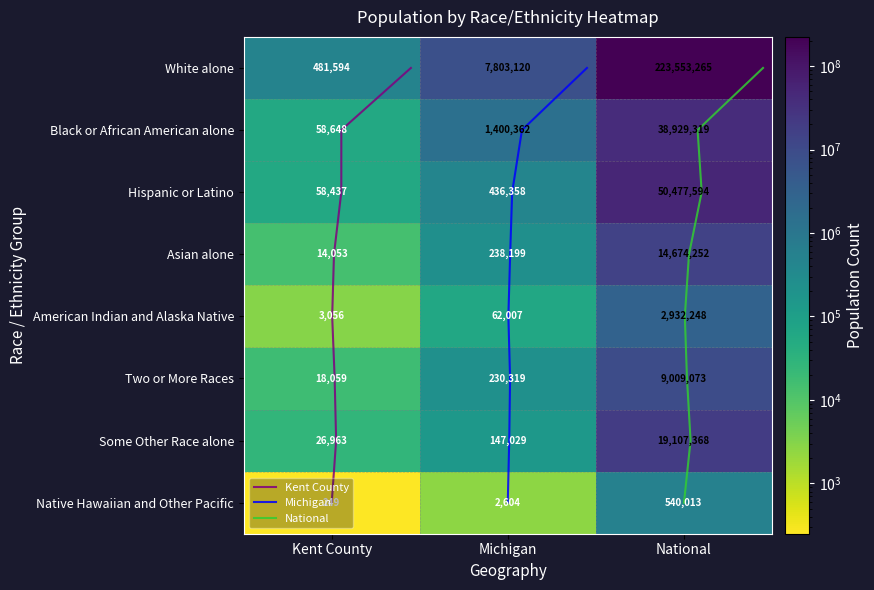

List the series in order of their peak value, highest first.

White alone, Hispanic or Latino, Black or African American alone, Some Other Race alone, Asian alone, Two or More Races, American Indian and Alaska Native, Native Hawaiian and Other Pacific